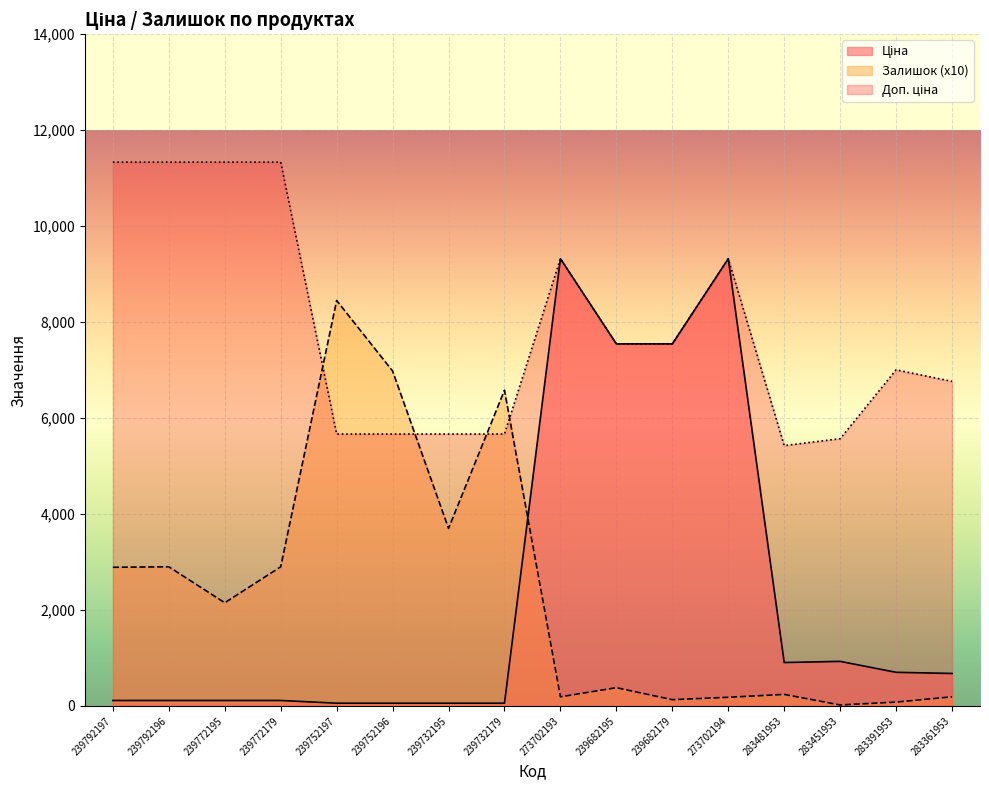

At which category does Залишок reach its first local valley?

239772195